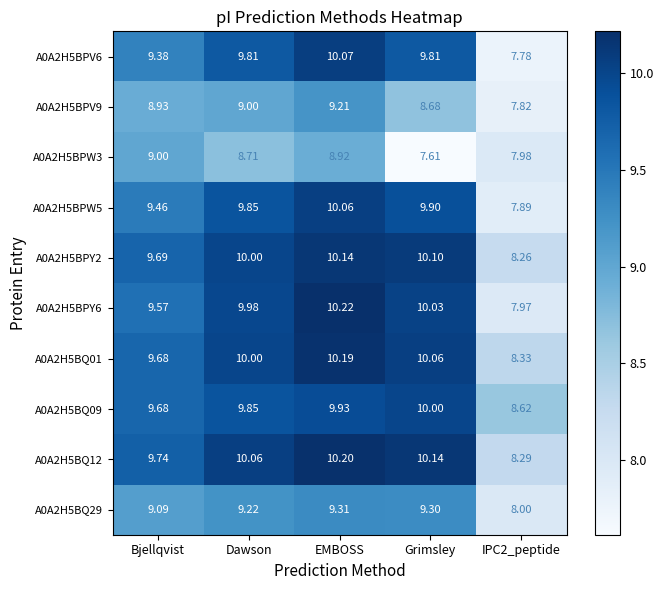

Which category has the lowest value across all series?

Grimsley